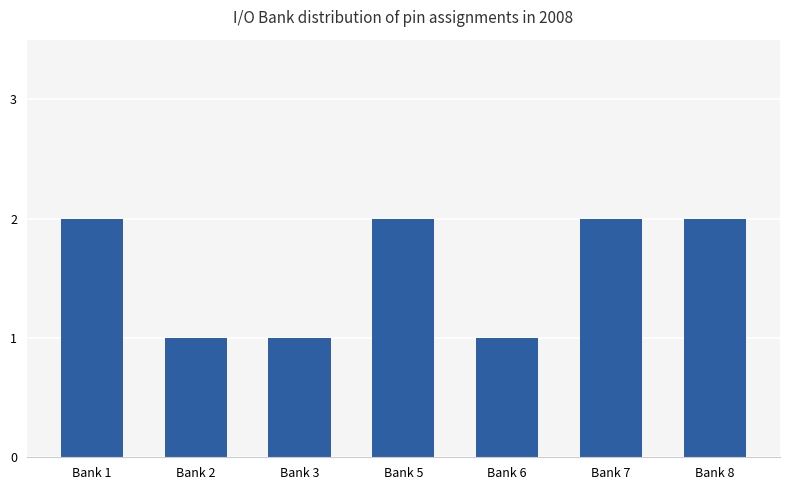

Is it true that the value at Bank 7 is 1?

False